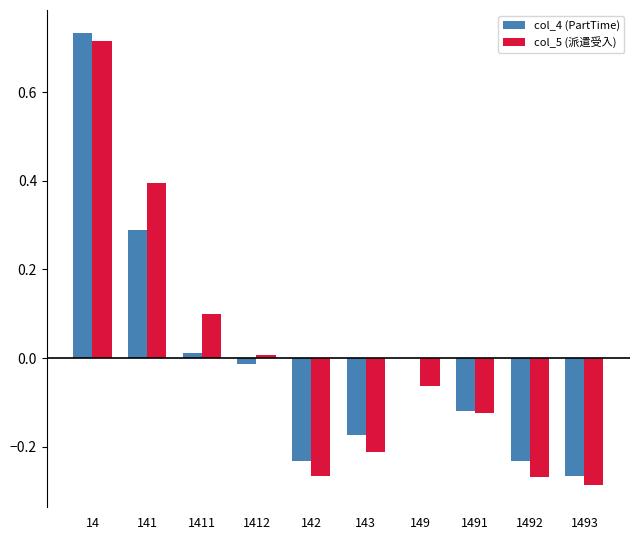

Which label corresponds to the largest value in the chart?

14